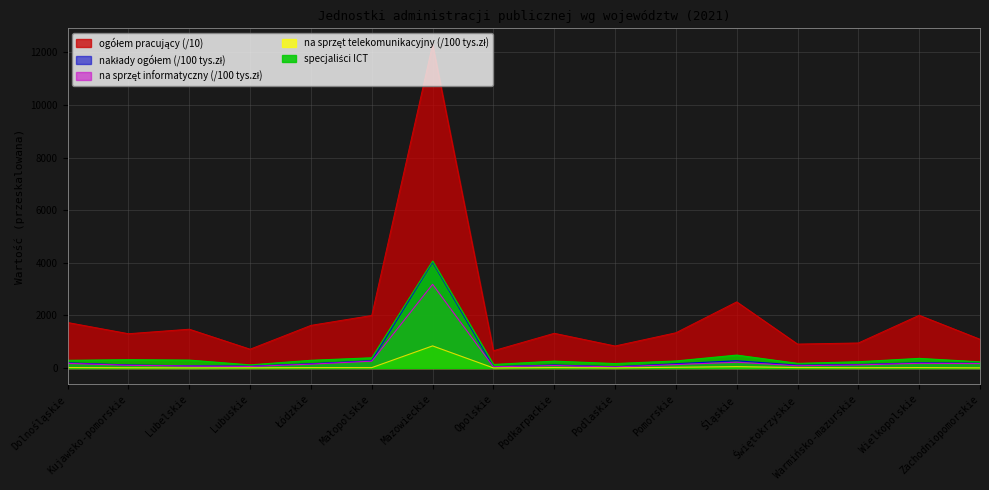

How many lines are shown in the chart?

5